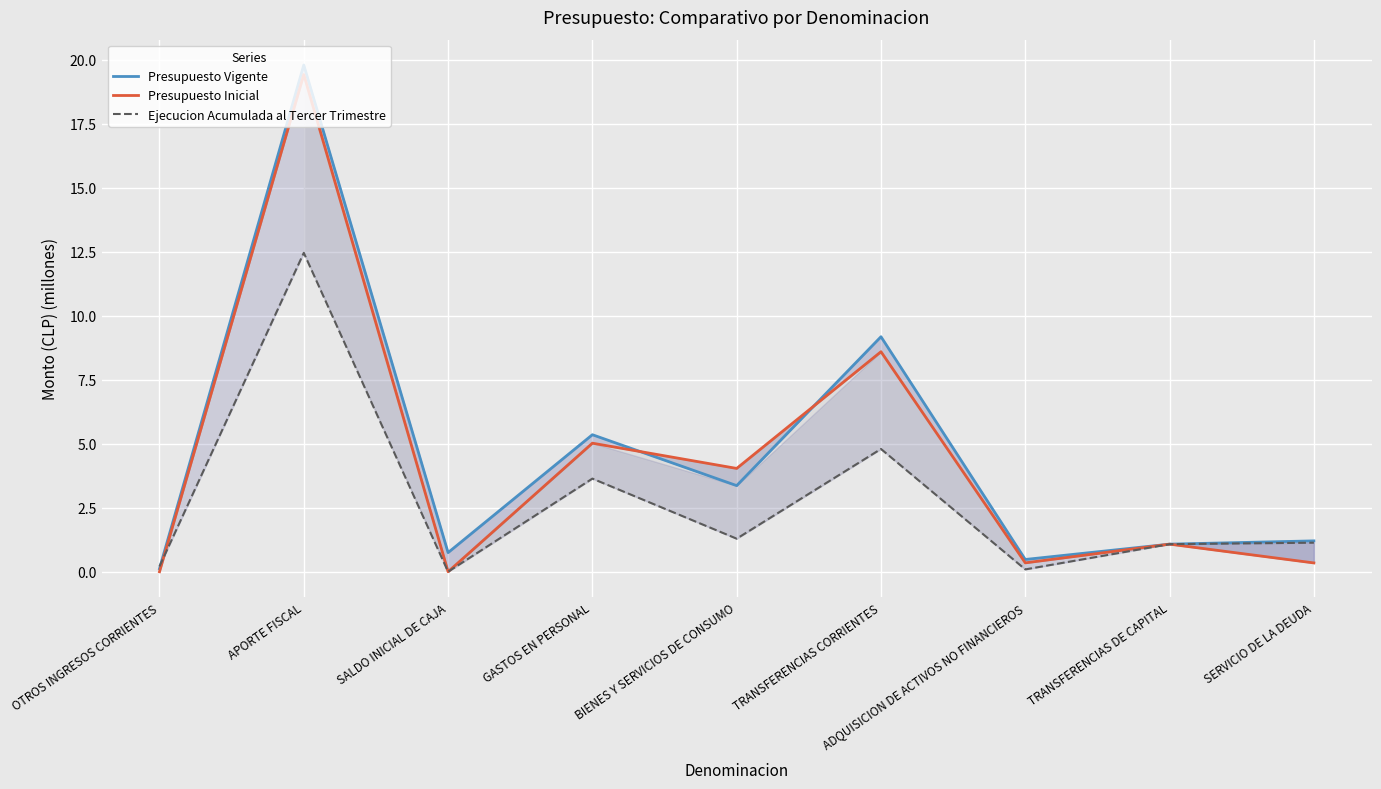

What is the value of the Presupuesto Vigente point at the 1st from the left?

0.1